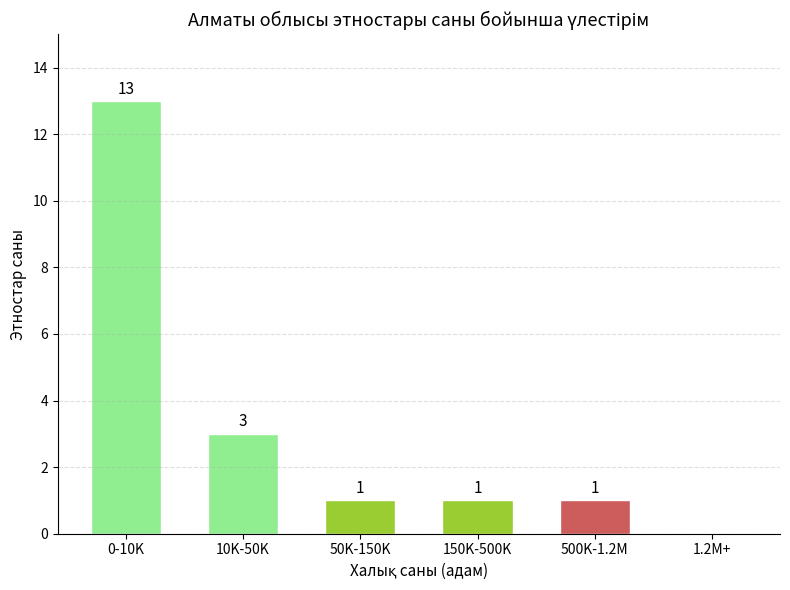

Reading left to right, list all the values displayed in this chart.

0-10K=13	10K-50K=3	50K-150K=1	150K-500K=1	500K-1.2M=1	1.2M+=0